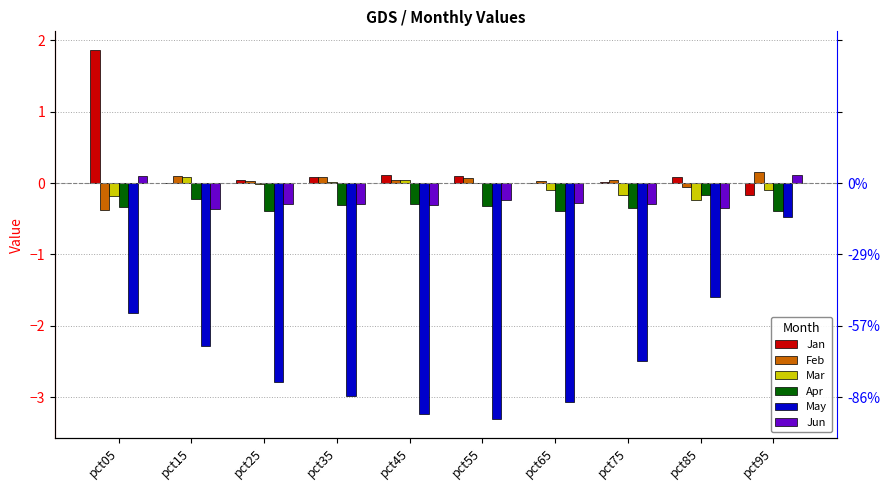

The value of Jan at pct95 is -0.3. True or false?

False